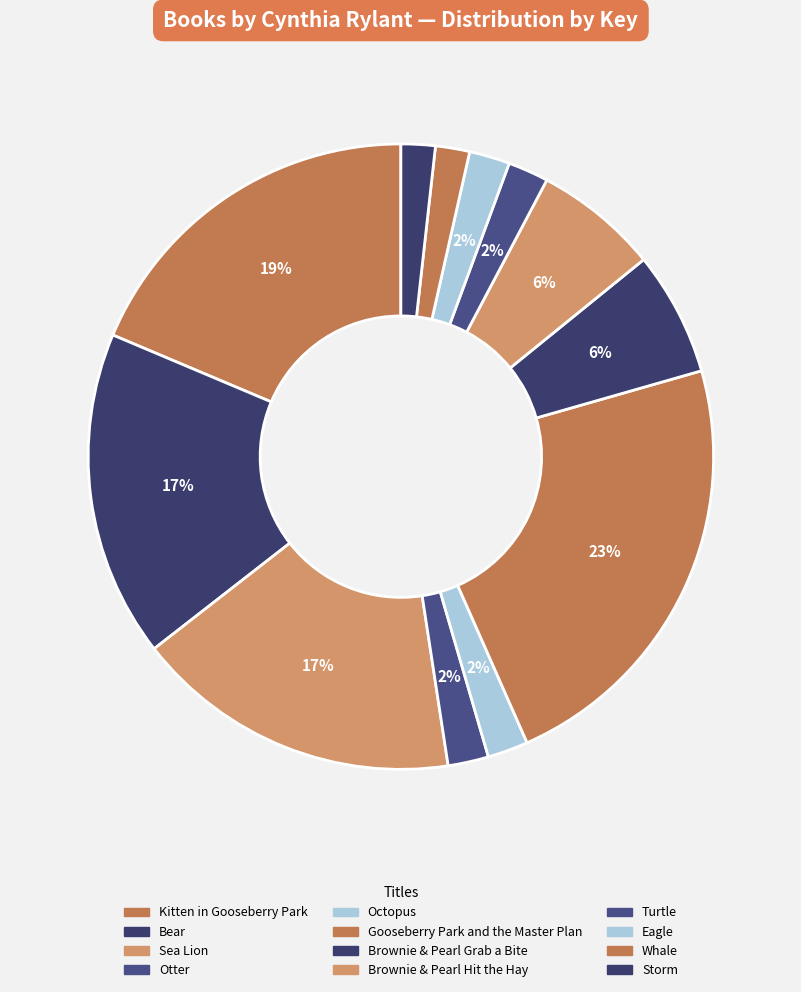

What percentage do Kitten in Gooseberry Park and Gooseberry Park and the Master Plan together represent?

41.5%